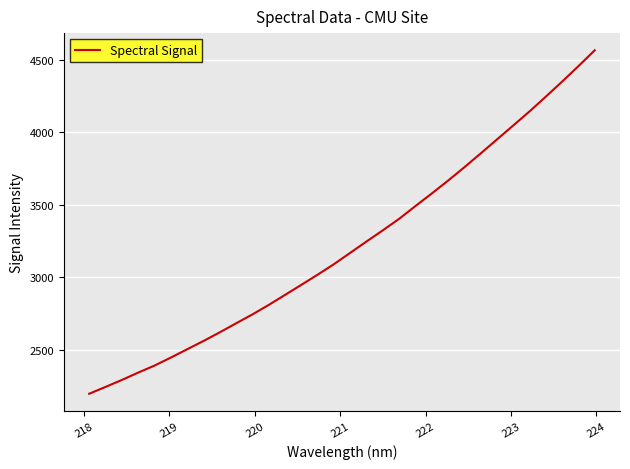

What is the difference between the maximum and minimum values?

2367.3